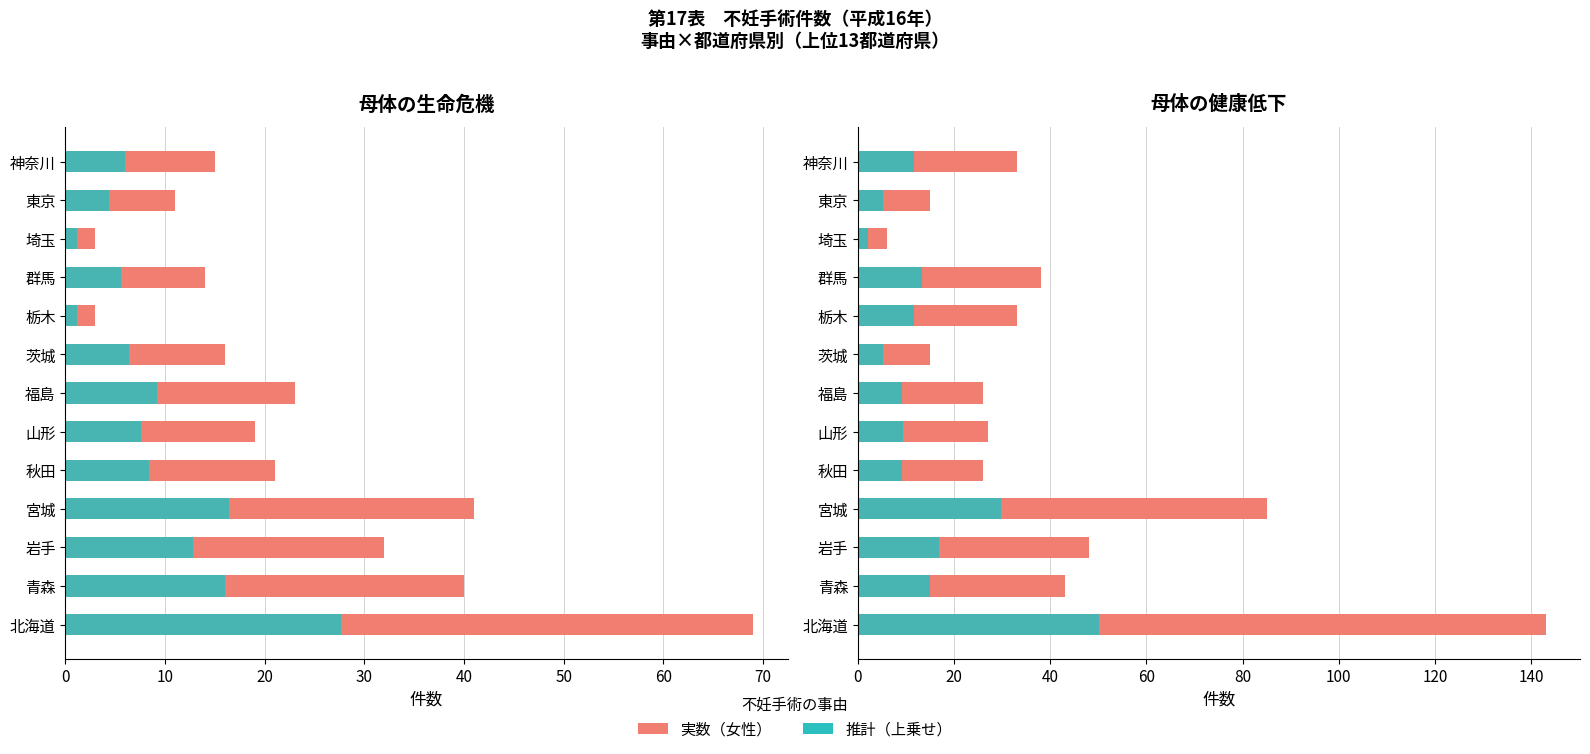

Which has a higher value, 茨城 or 秋田?

秋田